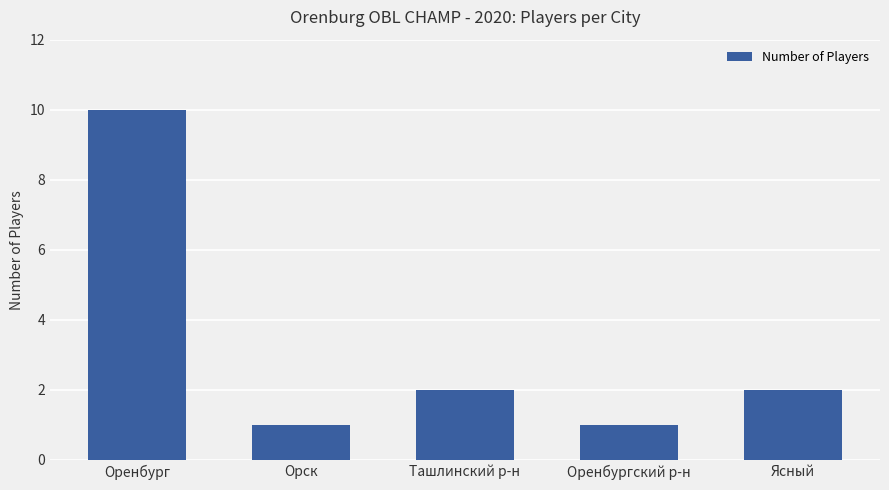

Count the values in the range 1 to 2.

4